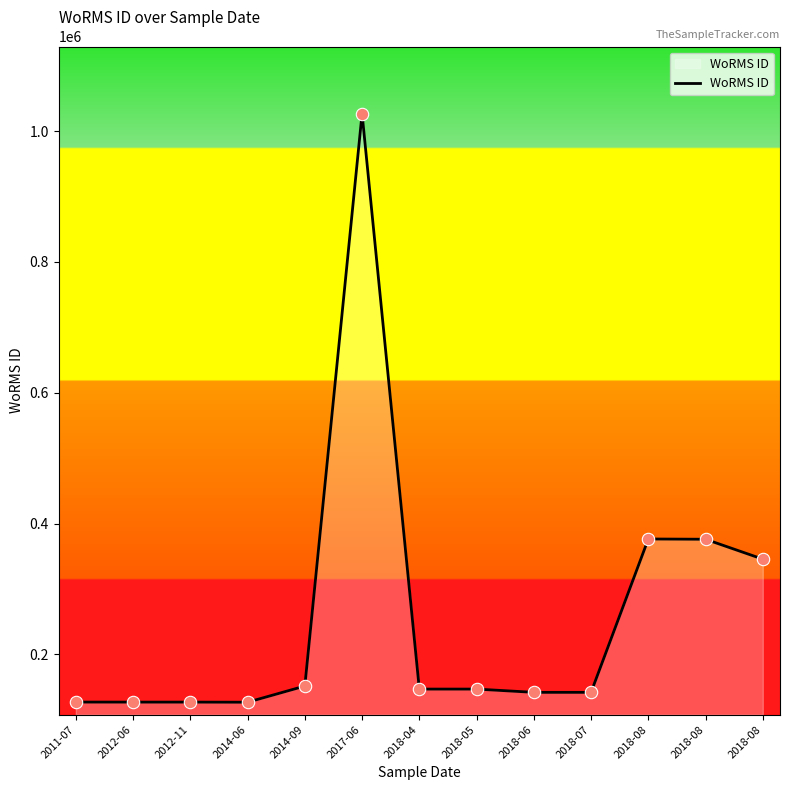

Which has a higher value, 2012-06 or 2018-06?

2018-06